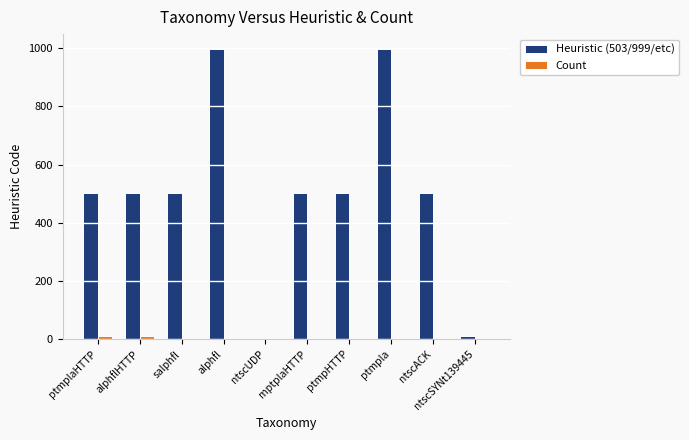

Count the number of categories in the chart.

10